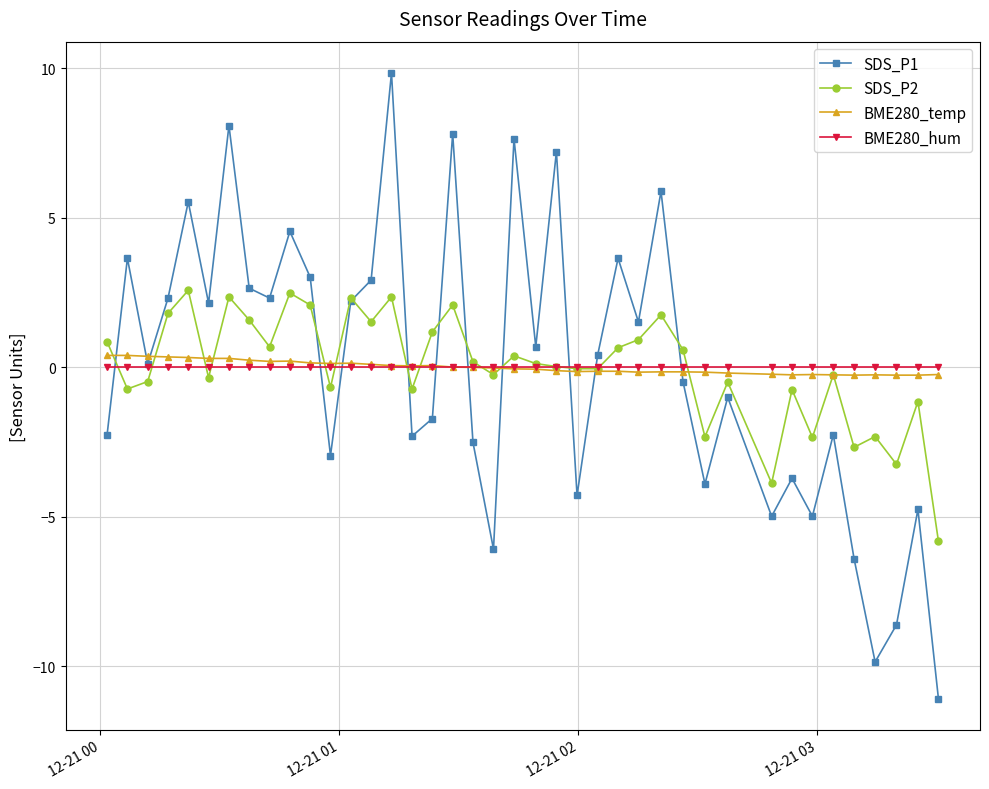

Is this an area chart (filled region under the line)?

No